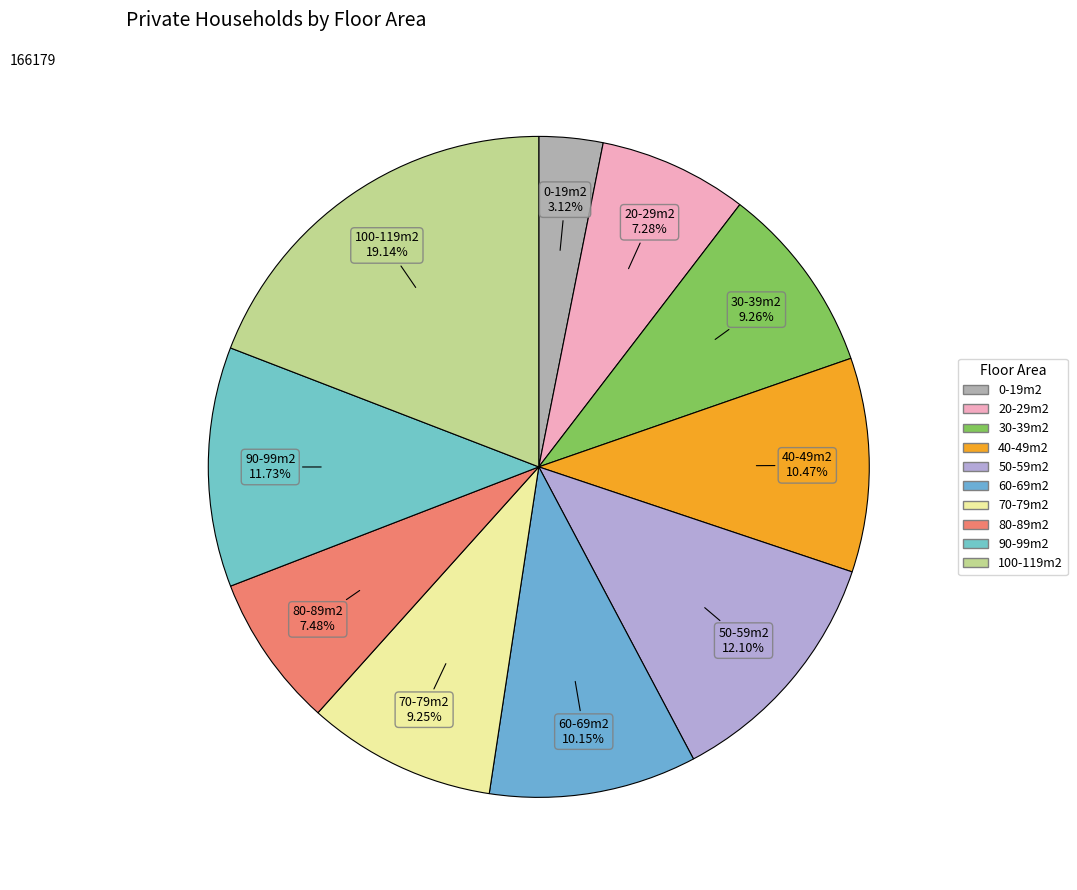

What is the largest slice in the pie chart?

100-119m2